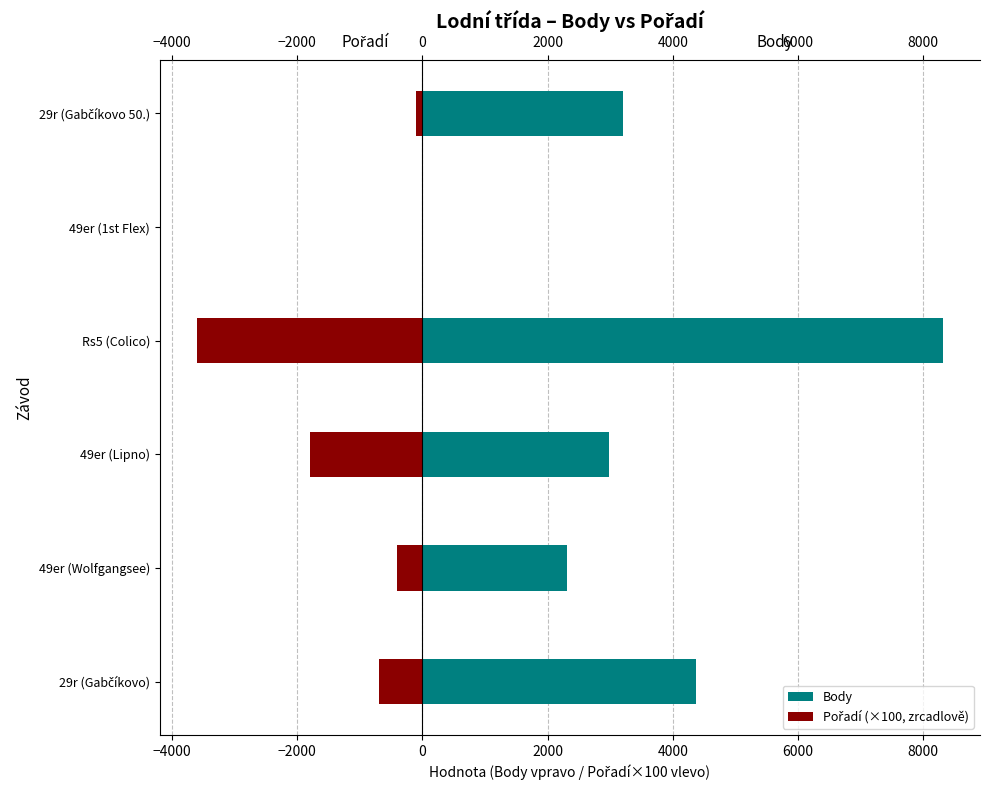

Rank the series by their maximum value, from lowest to highest.

Pořadí (×100, zrcadlově), Body